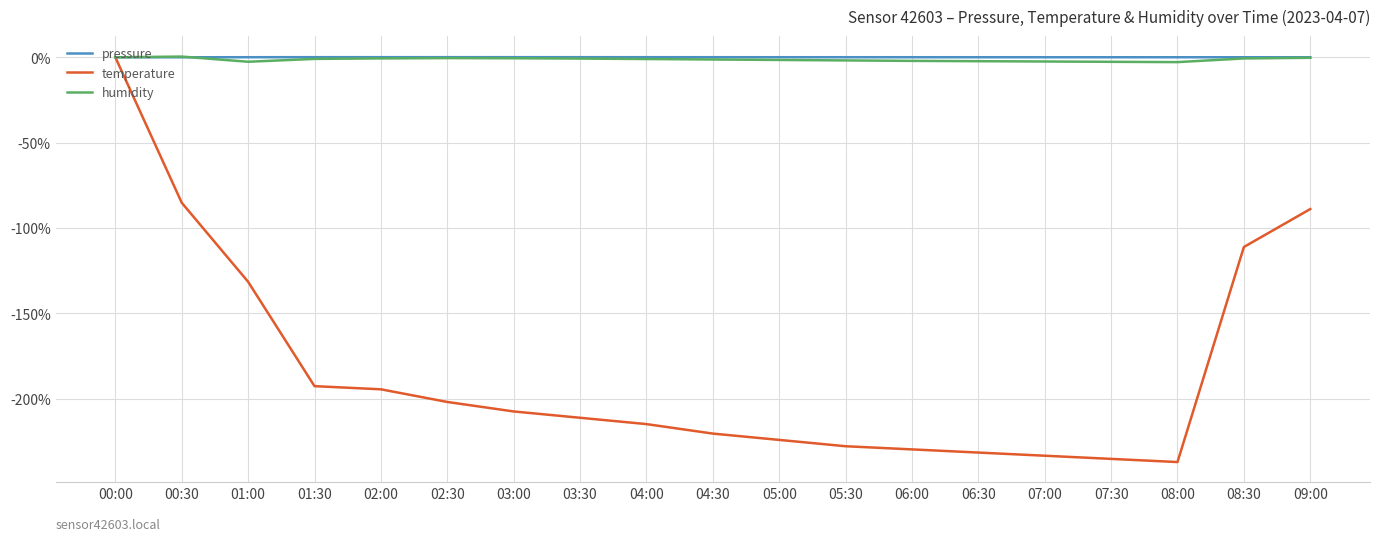

What is the smallest value displayed?

-237.0